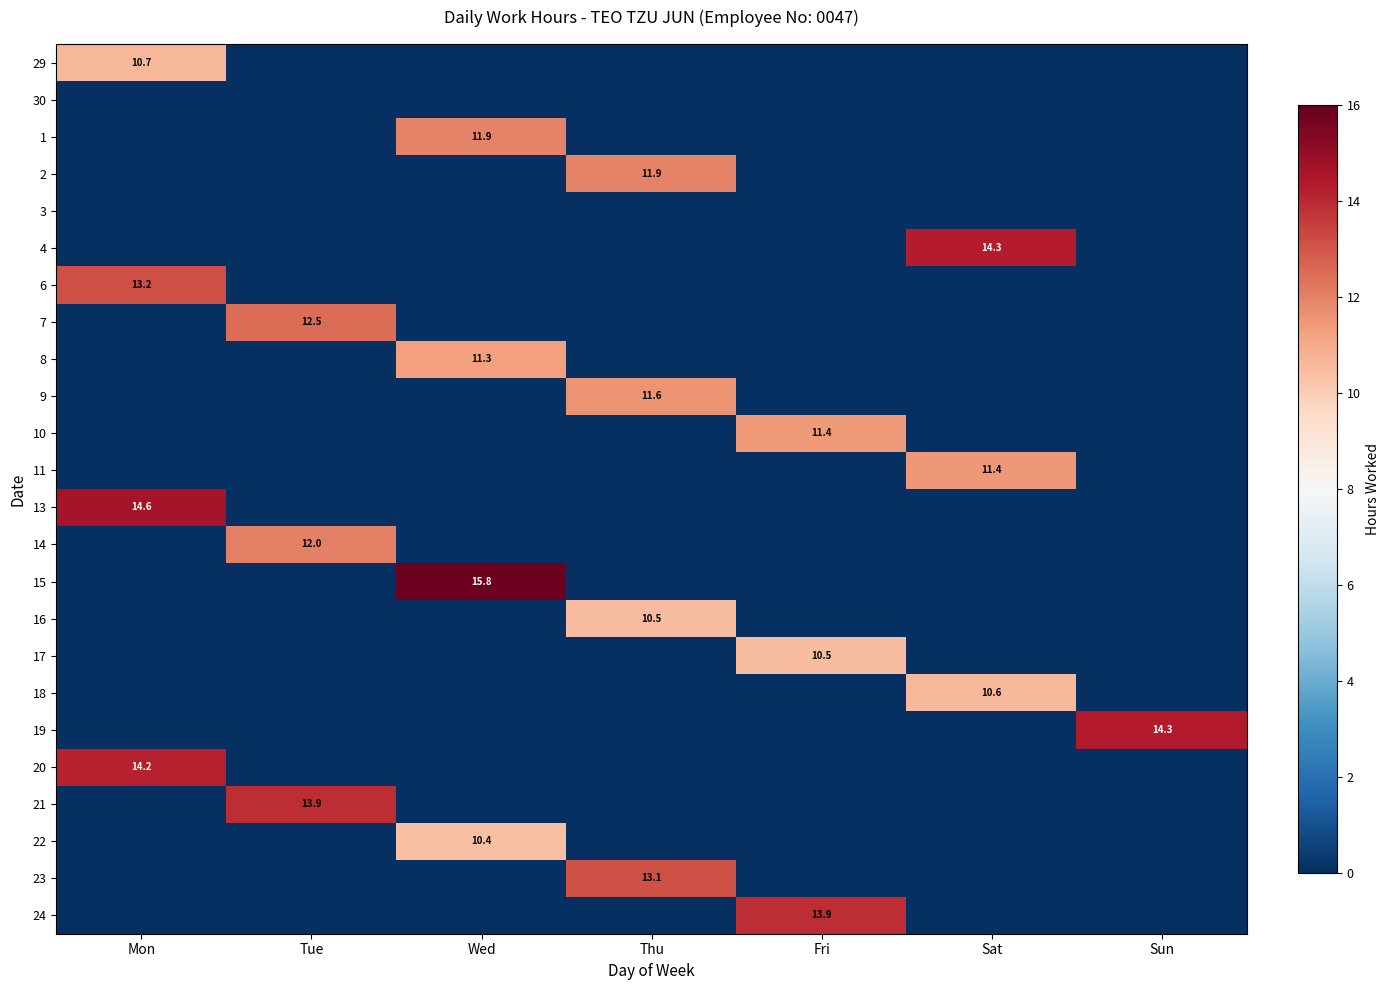

What is the total value across all series at Sat?

36.3